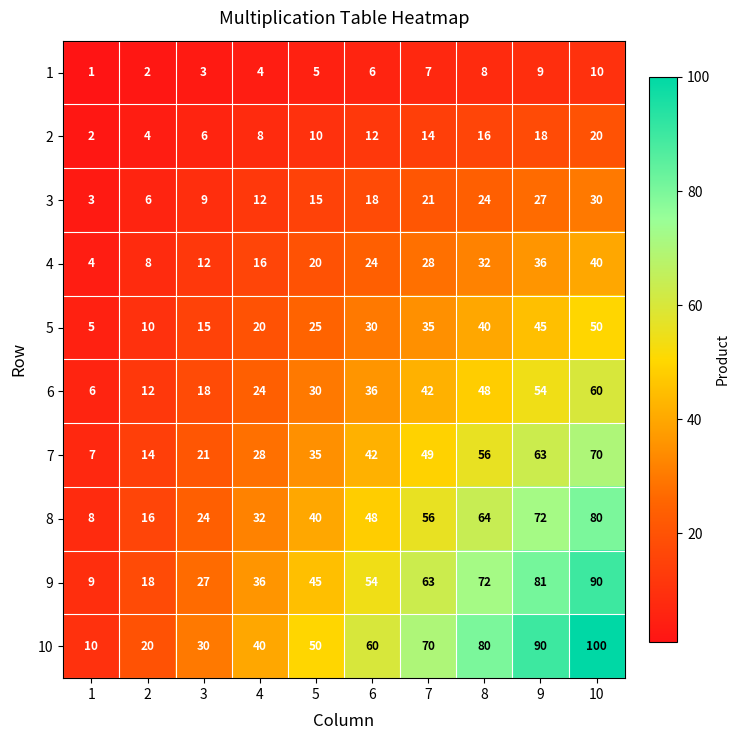

How many series are shown in this chart?

10